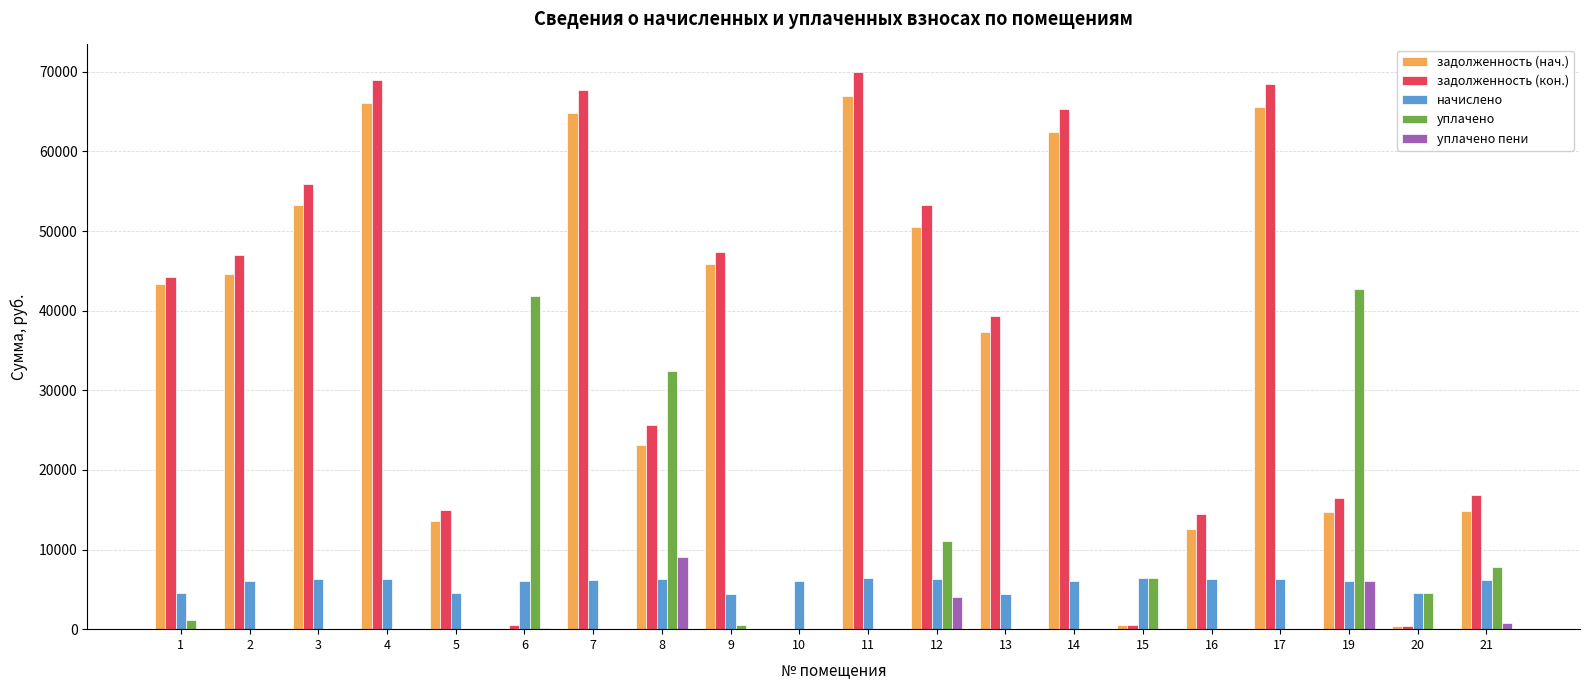

What is the average value of the уплачено пени series?

1008.3